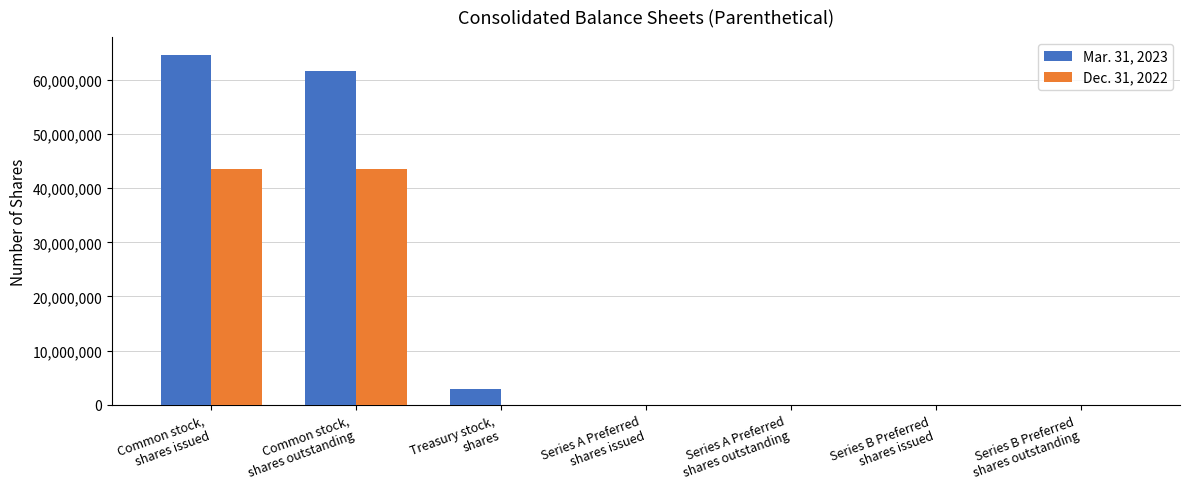

Does the chart contain stacked bars?

No